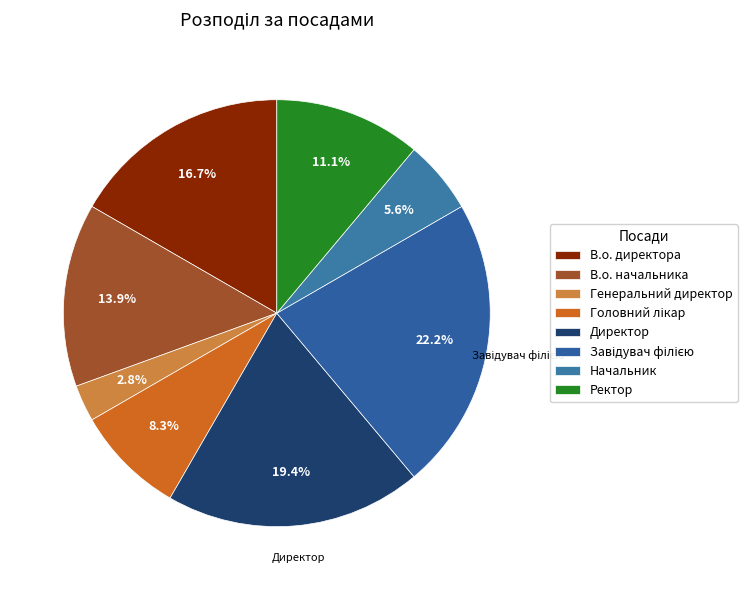

What portion of the pie excludes Головний лікар?

91.7%